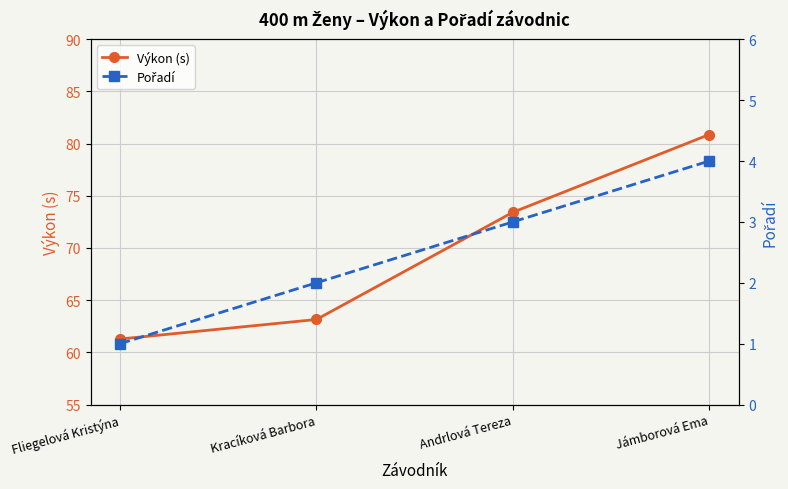

At which category is the sum across all series the highest?

Jámborová Ema